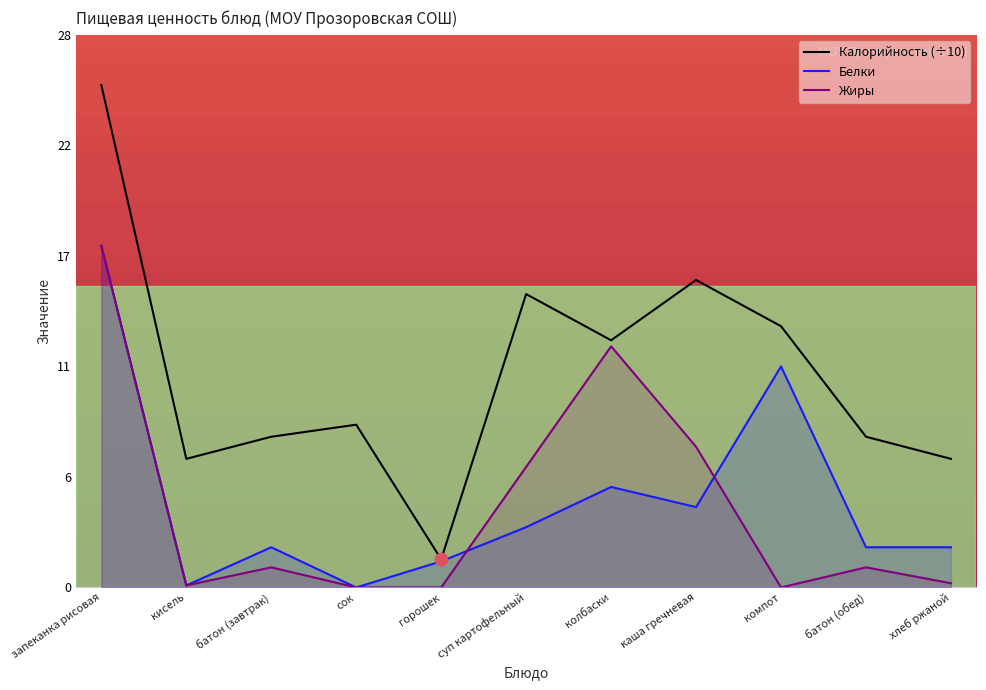

Which series has the largest total across all categories?

Калорийность (÷10)